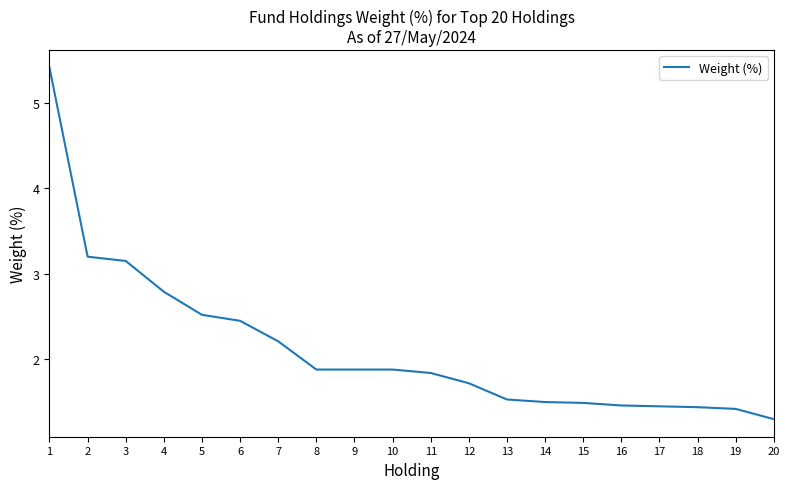

What is the sum of the values at 5 and 3?

5.7